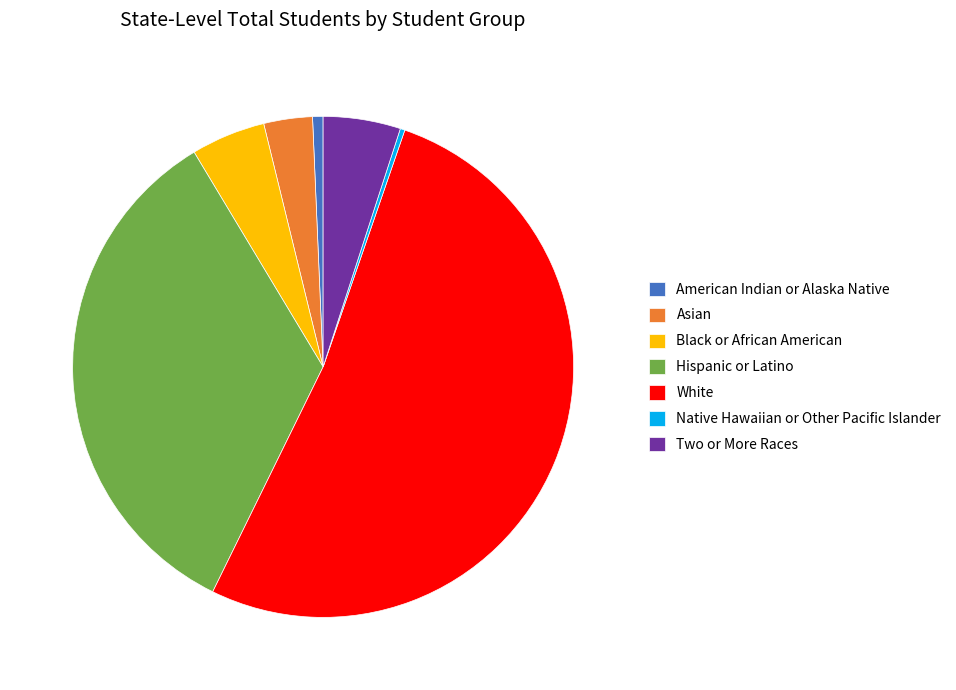

Is there a majority slice in this chart?

Yes